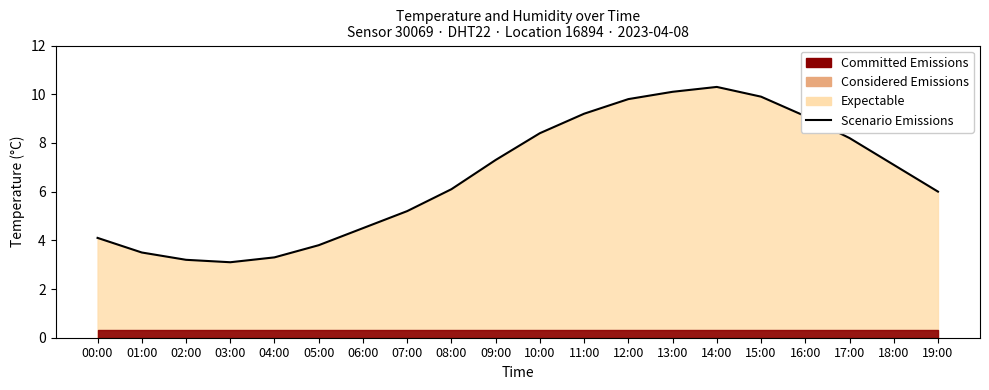

The value at 16:00 is 9.1. True or false?

True